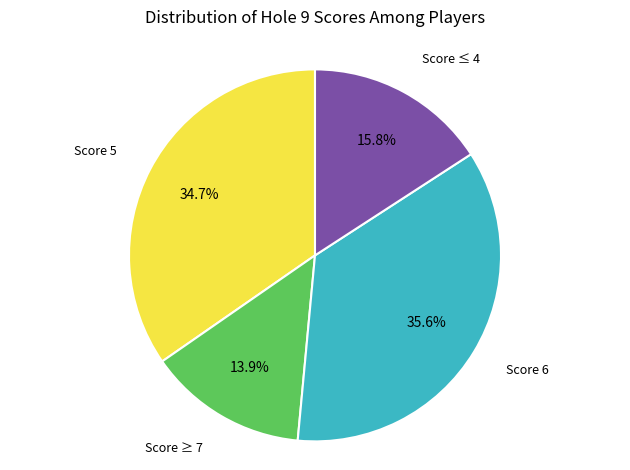

Is there any slice that represents more than half of the pie?

No